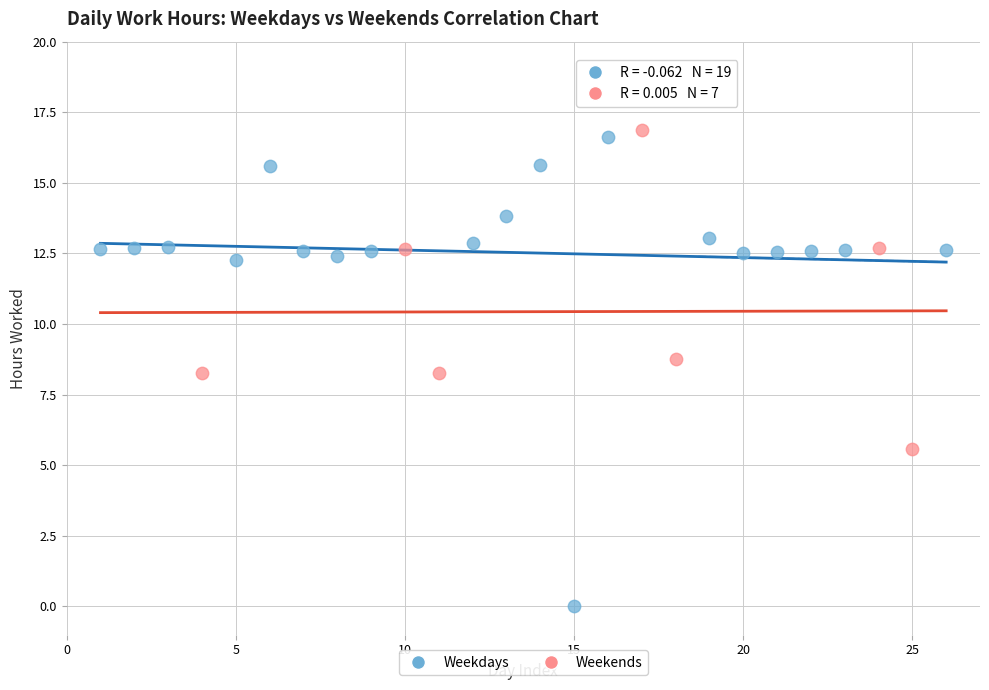

Which series contains the lowest Y value?

Weekdays